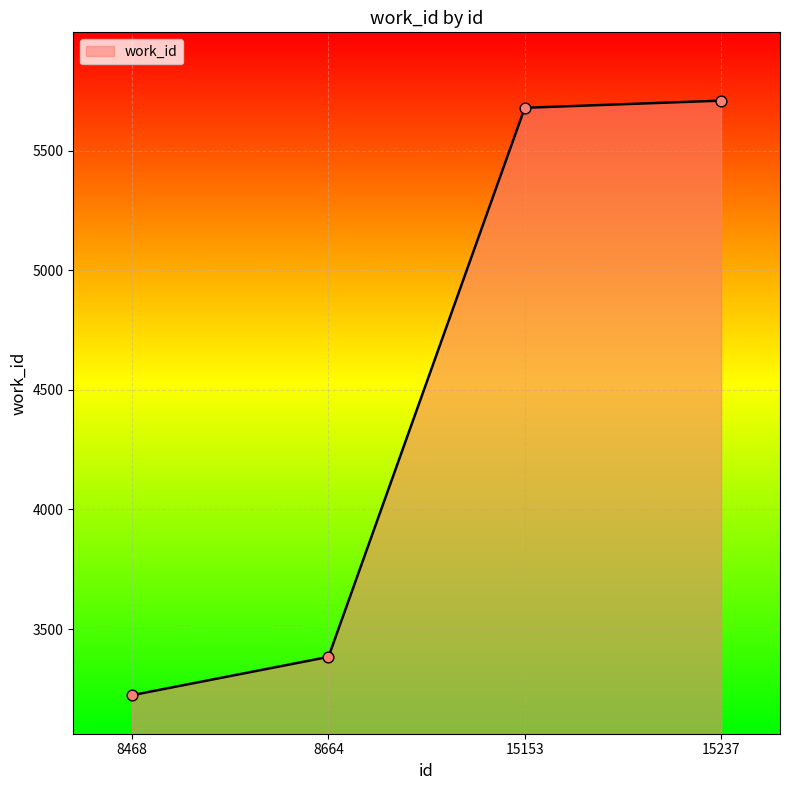

Which has a higher value, 15153 or 8468?

15153